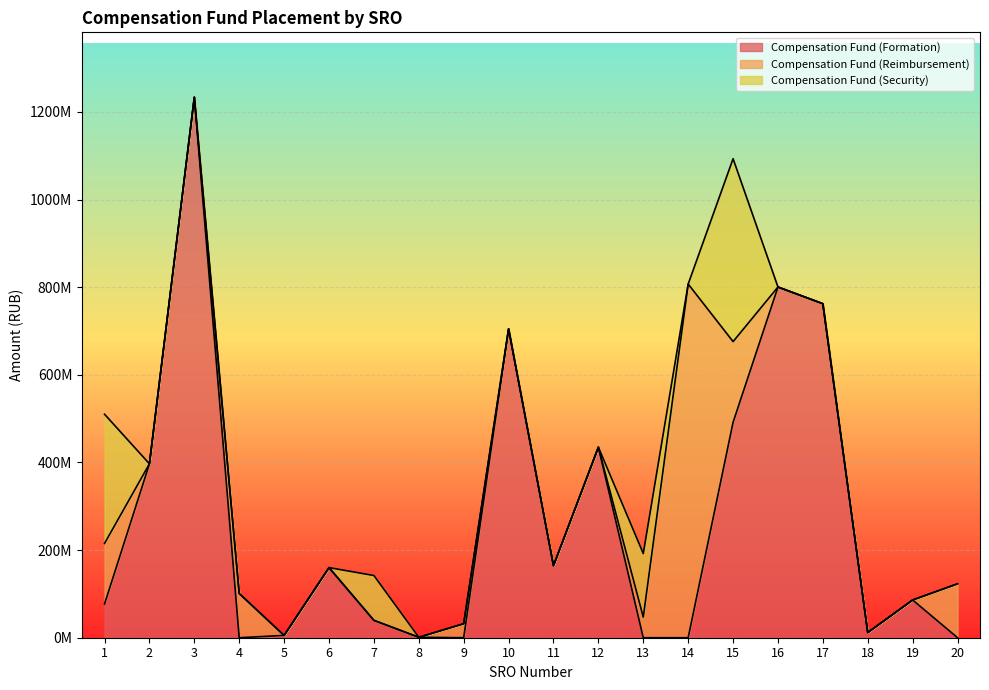

What is the sum of the Compensation Fund (Formation) values at 2 and 10?

1101651452.0